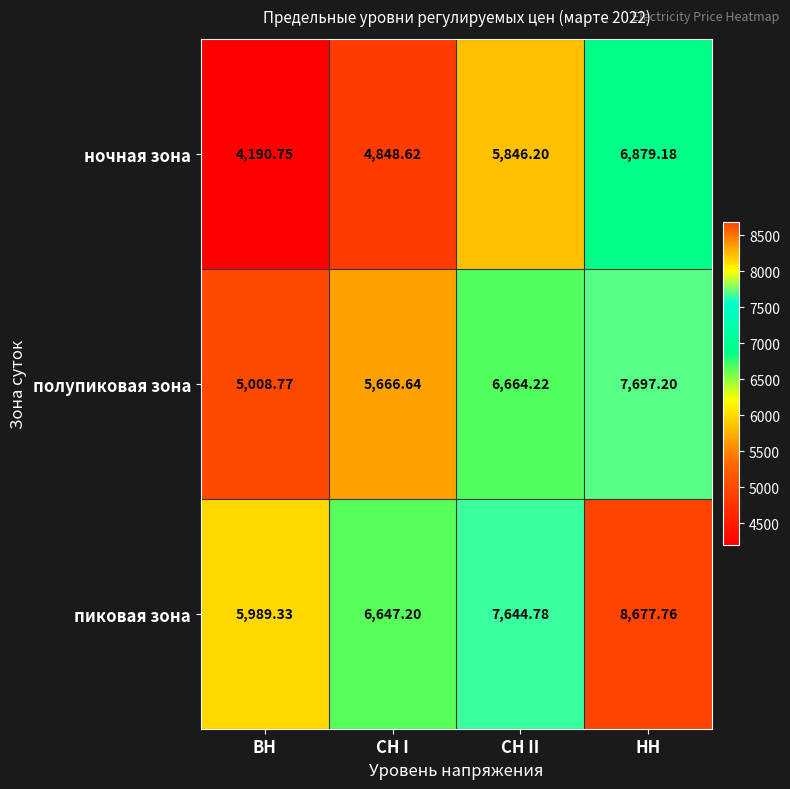

How many categories are shown in the chart?

4